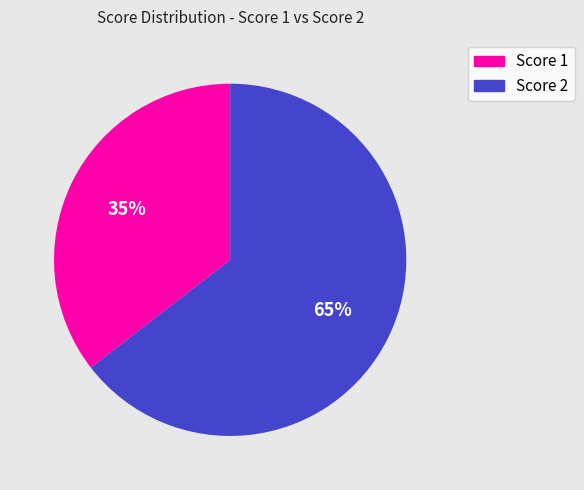

To the nearest percent, what is the average slice percentage?

50%